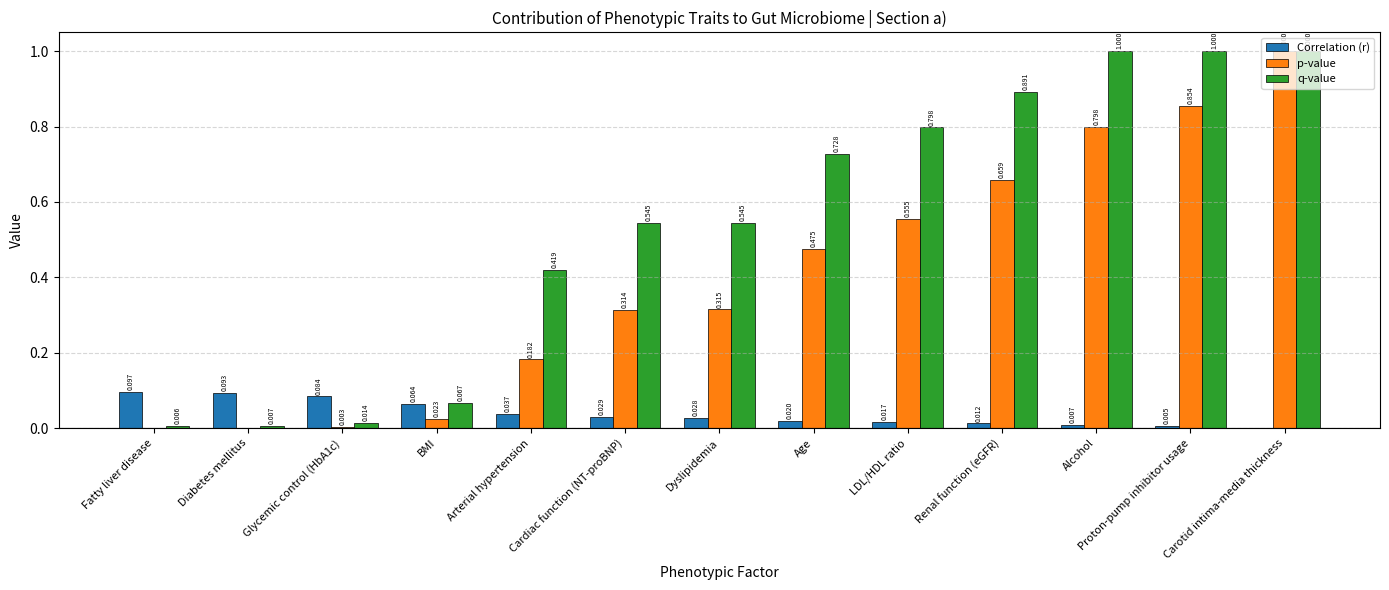

Where is Correlation (r) nearest to the value 0?

Carotid intima-media thickness